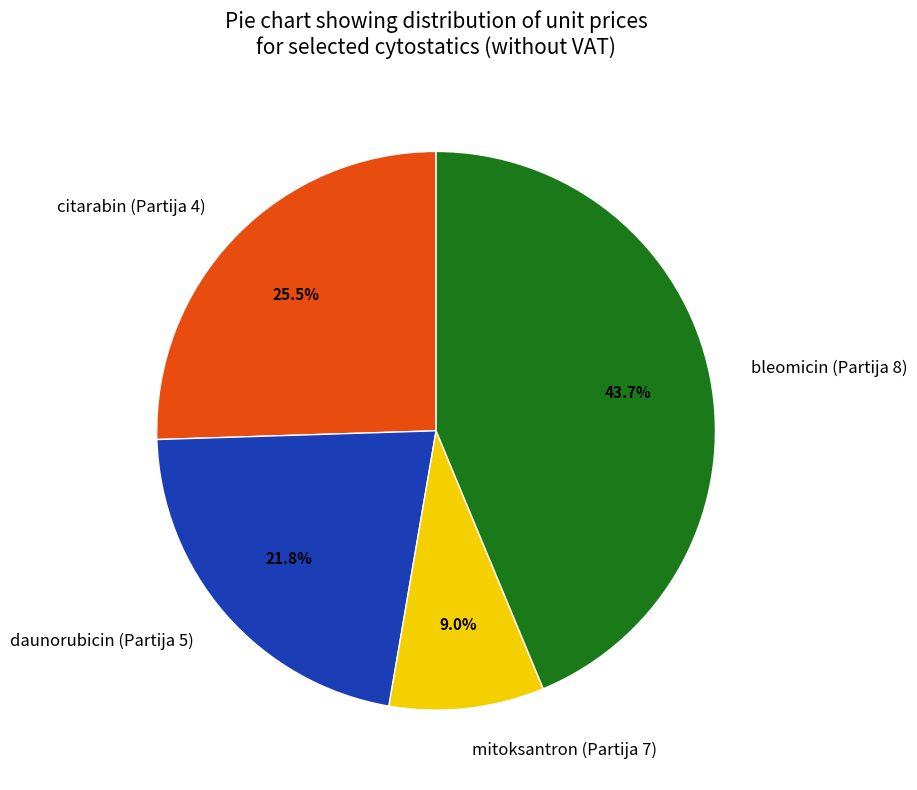

What percentage is the bleomicin (Partija 8) slice, to the nearest percent?

44%